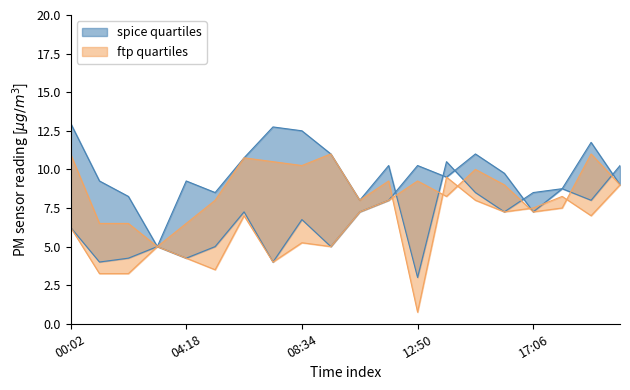

Reading left to right, list all the values displayed in this chart.

PMS_P1_lower: 00:02=6.2	01:06=4.0	02:10=4.2	03:14=5.0	04:18=4.2	05:22=5.0	06:26=7.2	07:30=4.0	08:34=6.8	09:38=5.0	10:42=7.2	11:46=8.0	12:50=10.2	13:54=9.5	14:58=11.0	16:02=9.8	17:06=7.2	18:10=8.8	19:14=11.8	20:18=9.0
PMS_P1_upper: 00:02=13.0	01:06=9.2	02:10=8.2	03:14=5.0	04:18=9.2	05:22=8.5	06:26=10.8	07:30=12.8	08:34=12.5	09:38=11.0	10:42=8.0	11:46=10.2	12:50=3.0	13:54=10.5	14:58=8.5	16:02=7.2	17:06=8.5	18:10=8.8	19:14=8.0	20:18=10.2
PMS_P2_lower: 00:02=6.2	01:06=3.2	02:10=3.2	03:14=5.0	04:18=4.2	05:22=3.5	06:26=7.0	07:30=4.0	08:34=5.2	09:38=5.0	10:42=7.2	11:46=8.0	12:50=9.2	13:54=8.2	14:58=10.0	16:02=9.0	17:06=7.2	18:10=7.5	19:14=11.0	20:18=9.0
PMS_P2_upper: 00:02=11.0	01:06=6.5	02:10=6.5	03:14=5.0	04:18=6.5	05:22=8.0	06:26=10.8	07:30=10.5	08:34=10.2	09:38=11.0	10:42=8.0	11:46=9.2	12:50=0.8	13:54=9.5	14:58=8.0	16:02=7.2	17:06=7.5	18:10=8.2	19:14=7.0	20:18=9.0